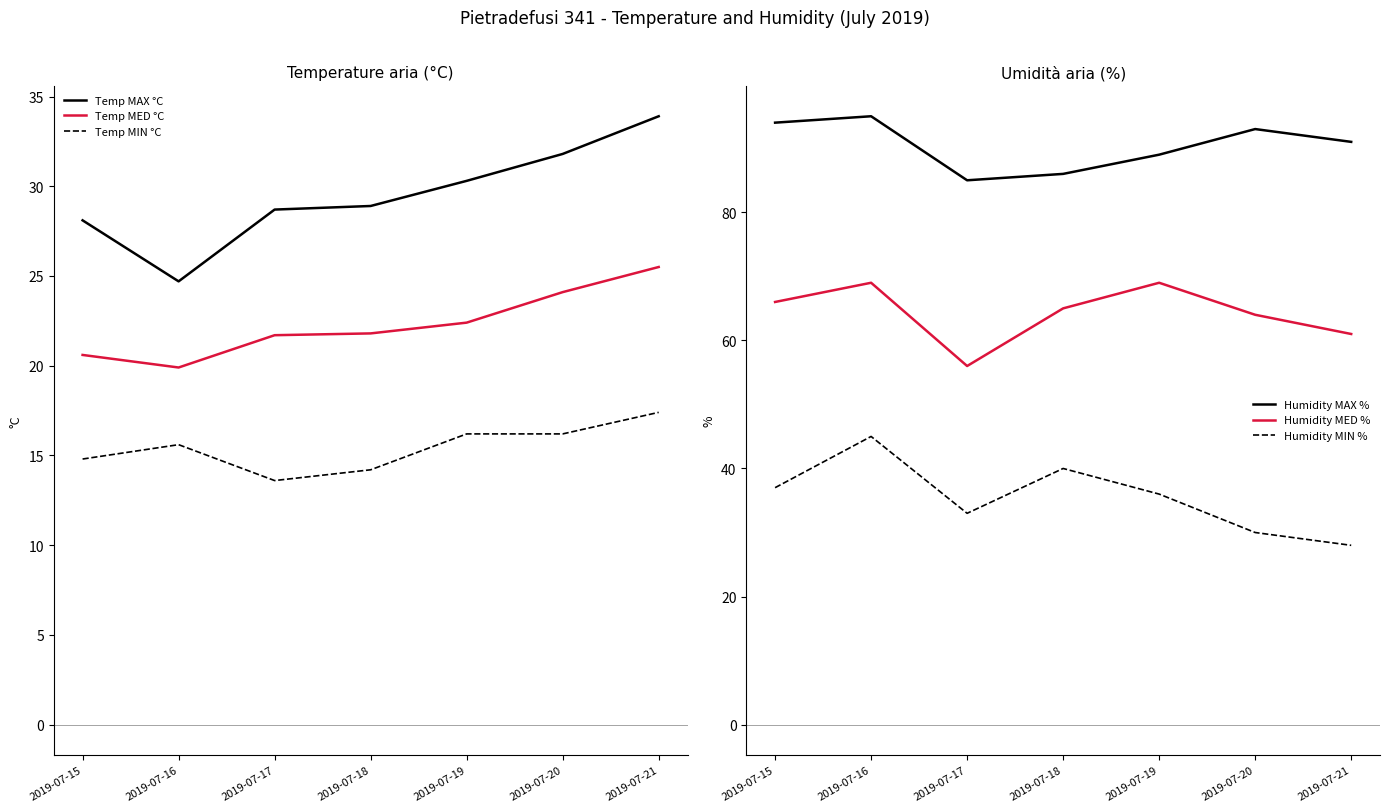

Reading left to right, transcribe all the data shown in this chart.

Temp MAX °C: 28.1	24.7	28.7	28.9	30.3	31.8	33.9
Temp MED °C: 20.6	19.9	21.7	21.8	22.4	24.1	25.5
Temp MIN °C: 14.8	15.6	13.6	14.2	16.2	16.2	17.4
Humidity MAX %: 94.0	95.0	85.0	86.0	89.0	93.0	91.0
Humidity MED %: 66.0	69.0	56.0	65.0	69.0	64.0	61.0
Humidity MIN %: 37.0	45.0	33.0	40.0	36.0	30.0	28.0